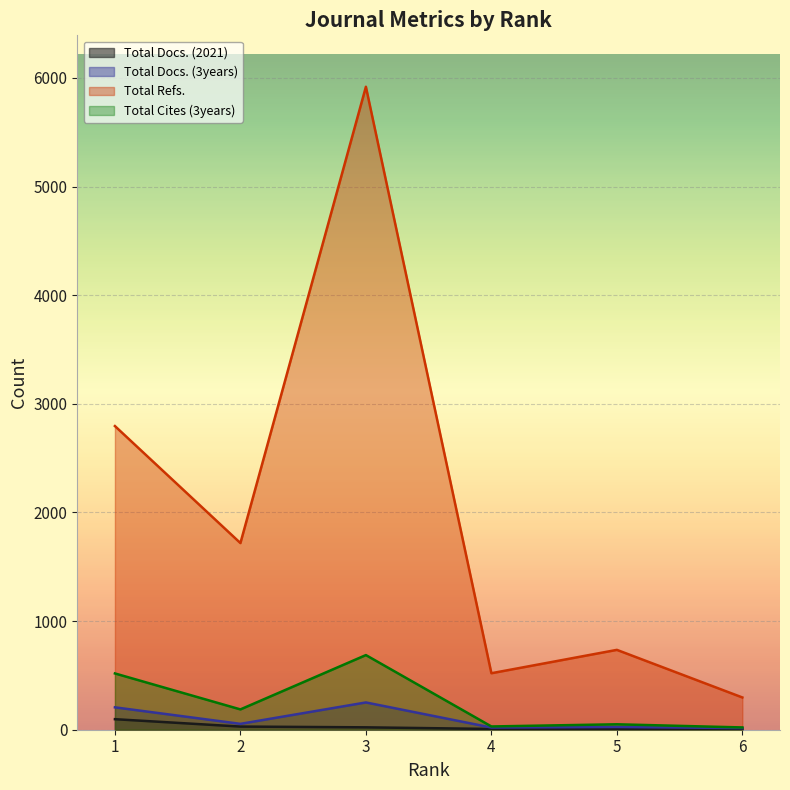

Reading right to left, extract all data points from this chart.

Total Docs. (2021): 6=9	5=9	4=7	3=22	2=29	1=97
Total Docs. (3years): 6=15	5=25	4=20	3=251	2=54	1=206
Total Refs.: 6=297	5=735	4=520	3=5918	2=1718	1=2795
Total Cites (3years): 6=21	5=50	4=30	3=687	2=187	1=518